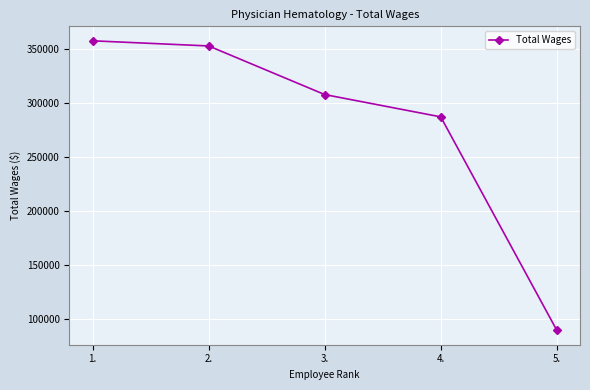

What is the value of the 5th point from the left?

89495